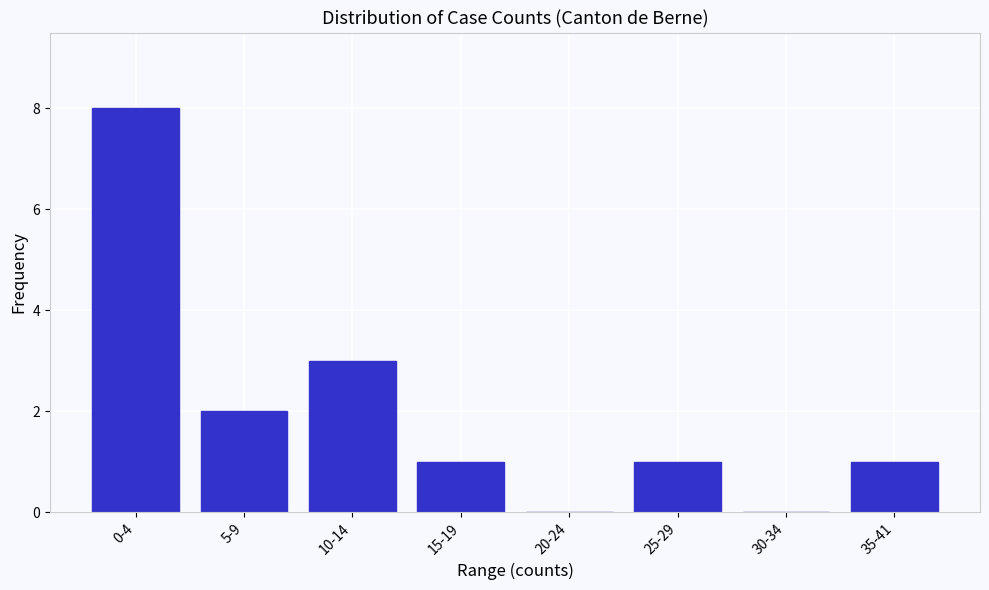

Reading left to right, list all the values displayed in this chart.

0-4=8	5-9=2	10-14=3	15-19=1	20-24=0	25-29=1	30-34=0	35-41=1